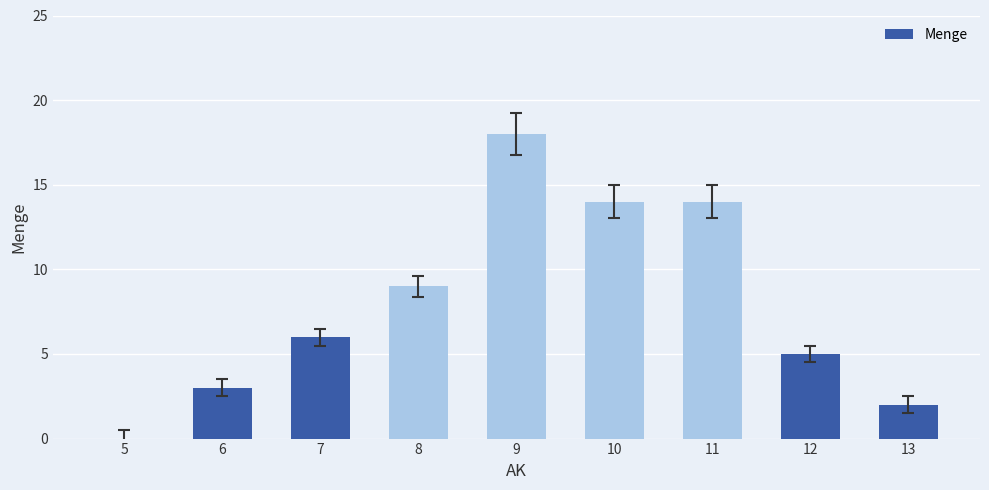

What is the sum of the values at 6 and 8?

12